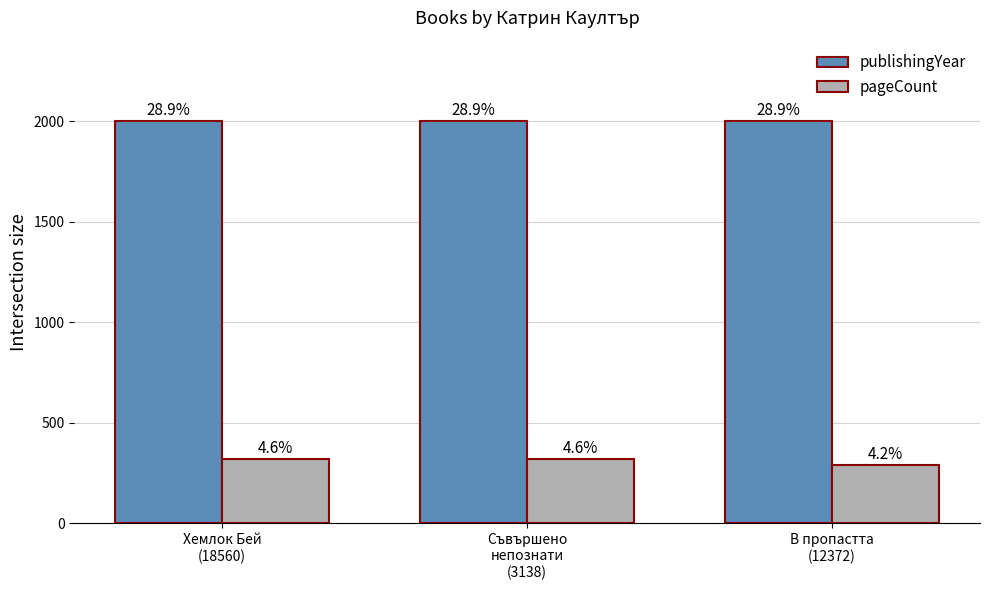

Which series has the largest total across all categories?

publishingYear